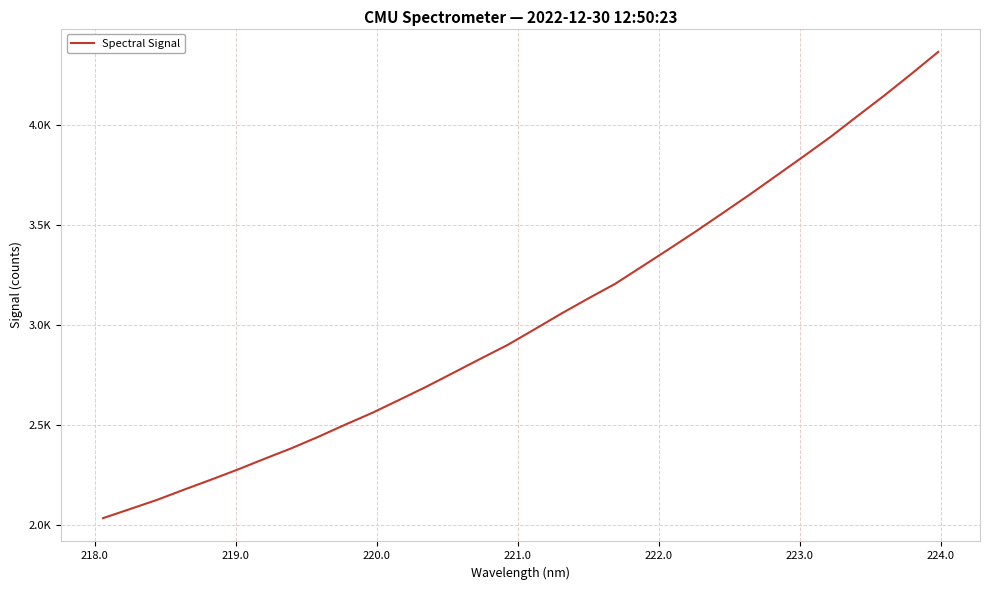

Does the chart have visible grid lines?

Yes